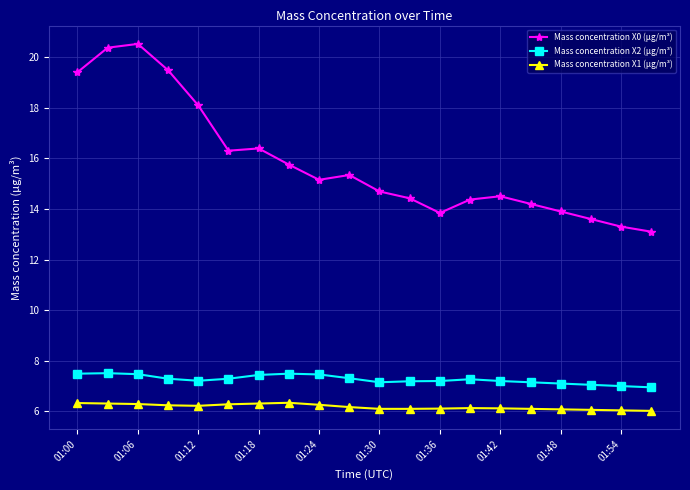

In Mass concentration X0 (μg/m³), how many points are higher than both neighbors (excluding endpoints)?

4